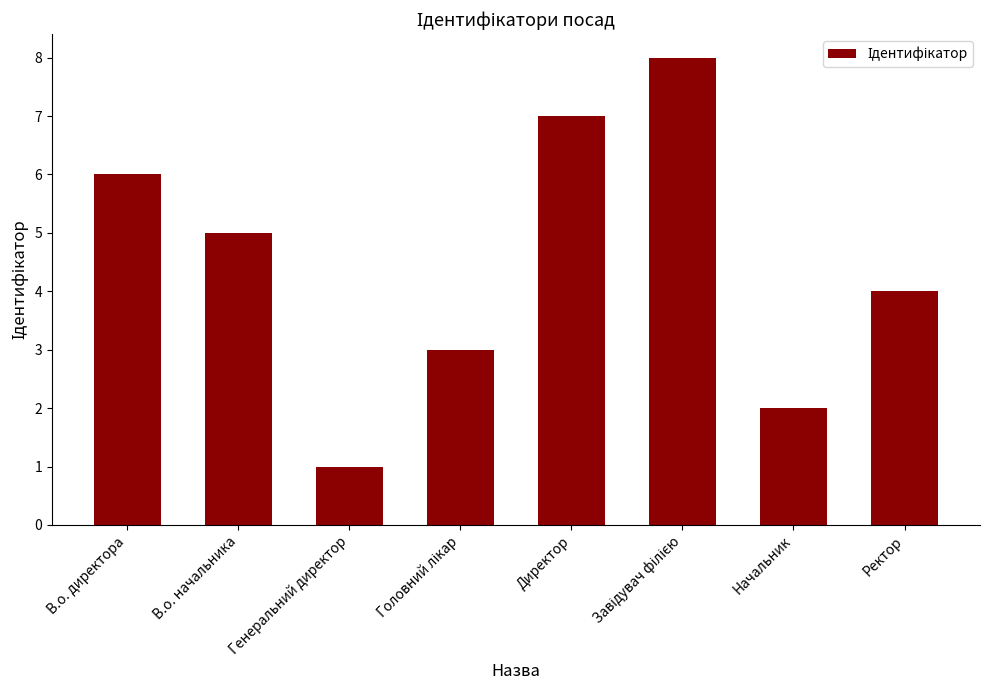

Where does the data first go above 5?

В.о. директора